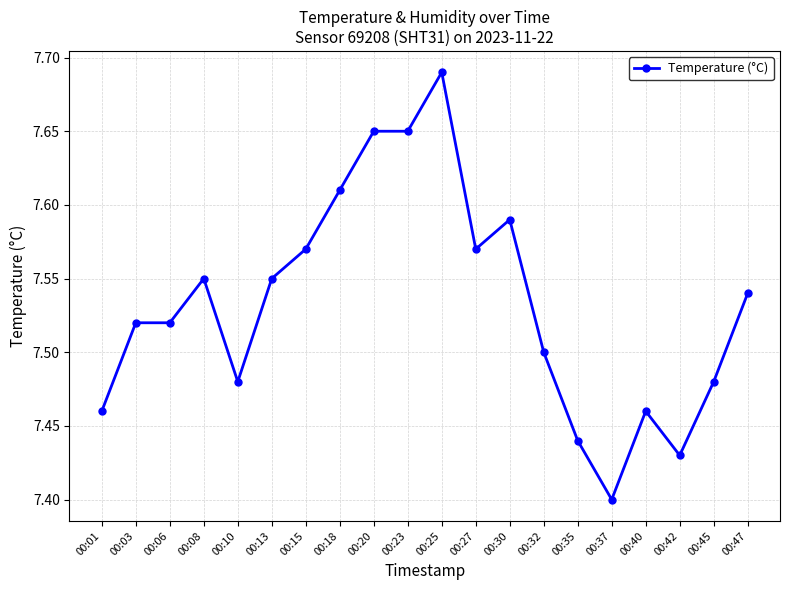

True or false: the data has more than 2 interior local peaks.

True